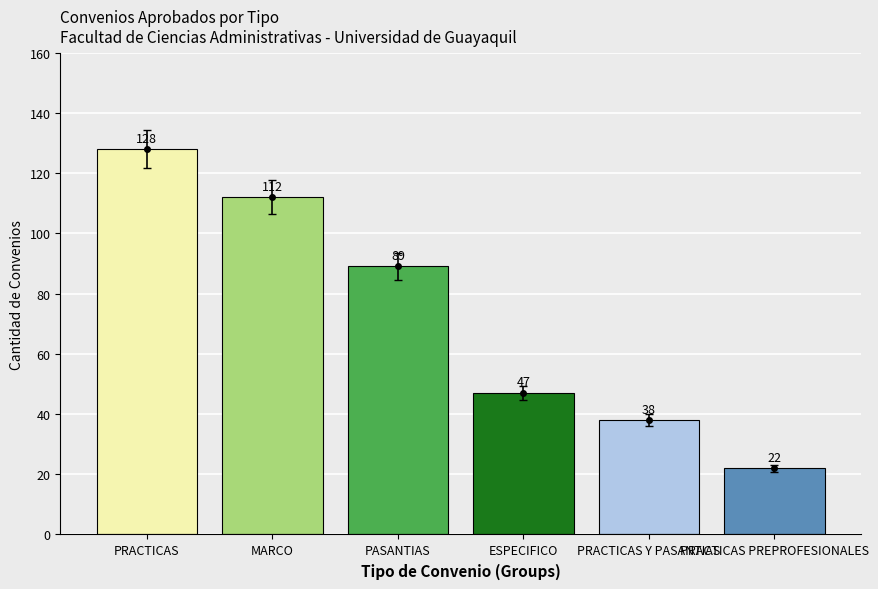

Does the chart contain any negative values?

No